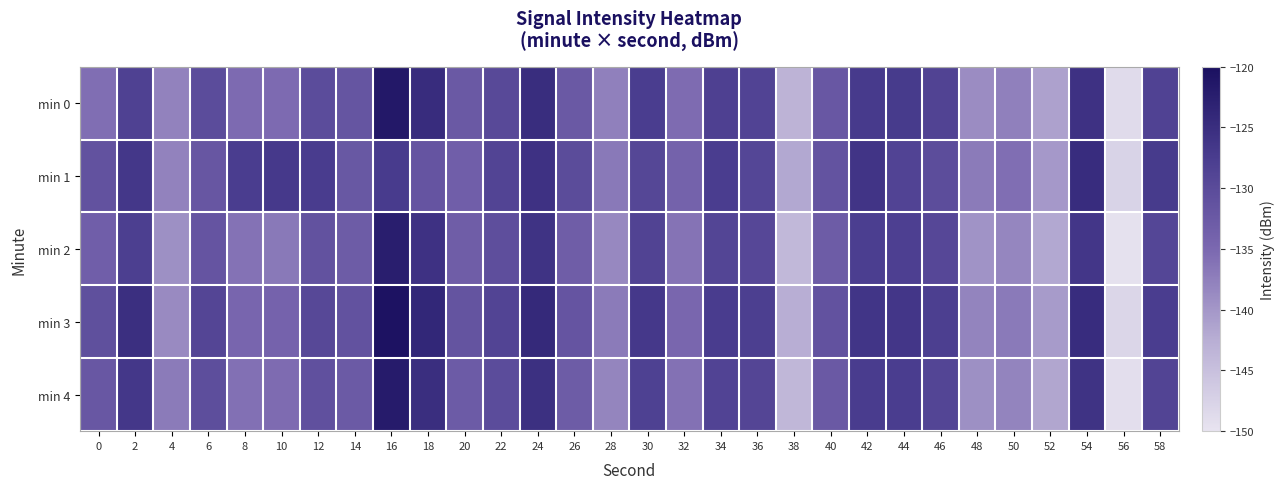

Reading left to right, what are all the values shown in this chart?

min 0: 0=-135.6	2=-128.4	4=-137.9	6=-130.3	8=-135.3	10=-135.3	12=-130.3	14=-131.8	16=-121.5	18=-124.8	20=-132.5	22=-129.8	24=-125.0	26=-132.5	28=-137.6	30=-127.7	32=-135.5	34=-128.2	36=-128.8	38=-143.2	40=-132.1	42=-127.1	44=-127.2	46=-128.7	48=-138.9	50=-137.7	52=-141.1	54=-125.7	56=-148.8	58=-128.5
min 1: 0=-131.2	2=-126.6	4=-137.9	6=-132.1	8=-127.7	10=-127.0	12=-127.4	14=-132.3	16=-127.3	18=-131.6	20=-133.5	22=-128.9	24=-125.7	26=-130.1	28=-136.8	30=-129.3	32=-134.0	34=-127.7	36=-129.2	38=-141.9	40=-131.5	42=-126.1	44=-128.8	46=-130.3	48=-137.0	50=-135.7	52=-140.2	54=-124.9	56=-147.6	58=-127.2
min 2: 0=-133.5	2=-127.9	4=-139.2	6=-131.7	8=-136.1	10=-136.8	12=-131.2	14=-132.9	16=-122.5	18=-125.7	20=-133.2	22=-130.6	24=-125.9	26=-133.2	28=-138.5	30=-128.6	32=-136.2	34=-129.0	36=-129.5	38=-144.0	40=-132.9	42=-127.8	44=-128.0	46=-129.5	48=-139.7	50=-138.2	52=-141.9	54=-126.5	56=-149.6	58=-129.2
min 3: 0=-130.8	2=-125.2	4=-138.7	6=-129.1	8=-134.6	10=-134.1	12=-129.6	14=-131.2	16=-120.6	18=-123.9	20=-131.6	22=-128.9	24=-124.2	26=-131.7	28=-137.0	30=-126.9	32=-134.7	34=-127.5	36=-127.9	38=-142.6	40=-131.2	42=-126.2	44=-126.5	46=-127.9	48=-138.0	50=-136.9	52=-140.5	54=-124.9	56=-148.0	58=-127.7
min 4: 0=-132.1	2=-126.6	4=-137.0	6=-130.5	8=-135.9	10=-135.5	12=-130.9	14=-132.6	16=-121.9	18=-125.1	20=-132.8	22=-130.2	24=-125.5	26=-132.9	28=-138.1	30=-128.2	32=-136.0	34=-128.7	36=-129.1	38=-143.8	40=-132.5	42=-127.5	44=-127.7	46=-129.0	48=-139.2	50=-138.0	52=-141.6	54=-125.9	56=-149.2	58=-128.9